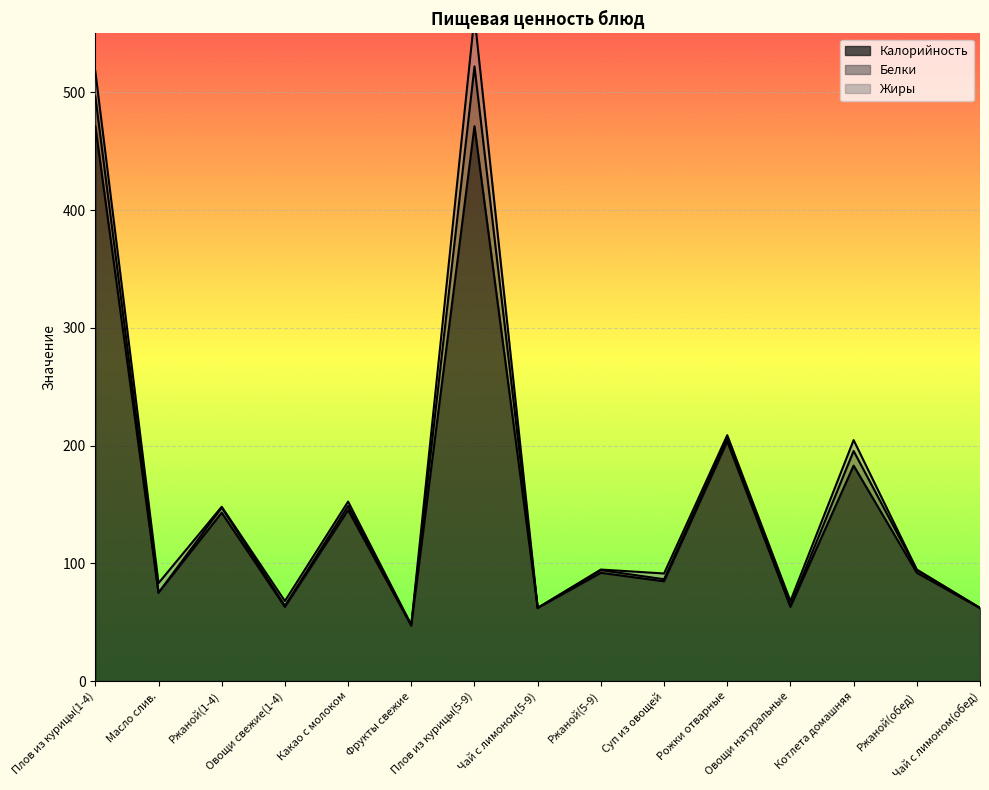

How many categories are shown in the chart?

15